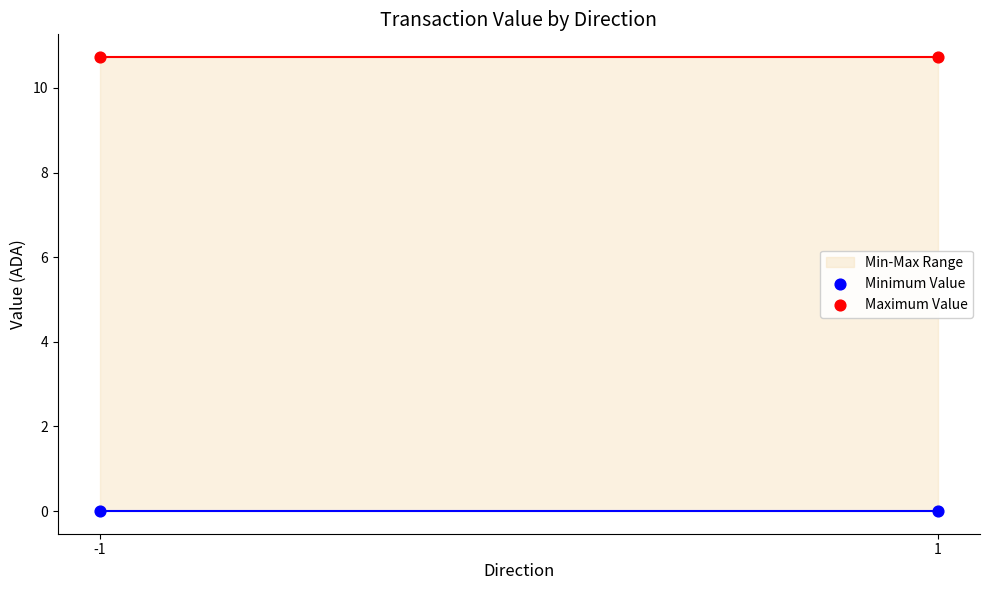

Across all data points, what is the average Y value?

5.4